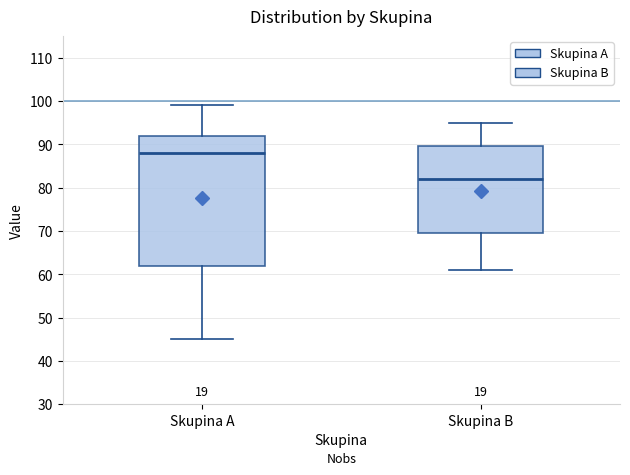

Reading left to right, read every box against the y-axis: the position of its median line, the range the box covers, and the ends of its whiskers. The values are not printed on the chart, so give them approximately, as read against the axis.

Skupina A: median 88, box 62 to 92, whiskers 45 to 99
Skupina B: median 82, box 70 to 90, whiskers 61 to 95